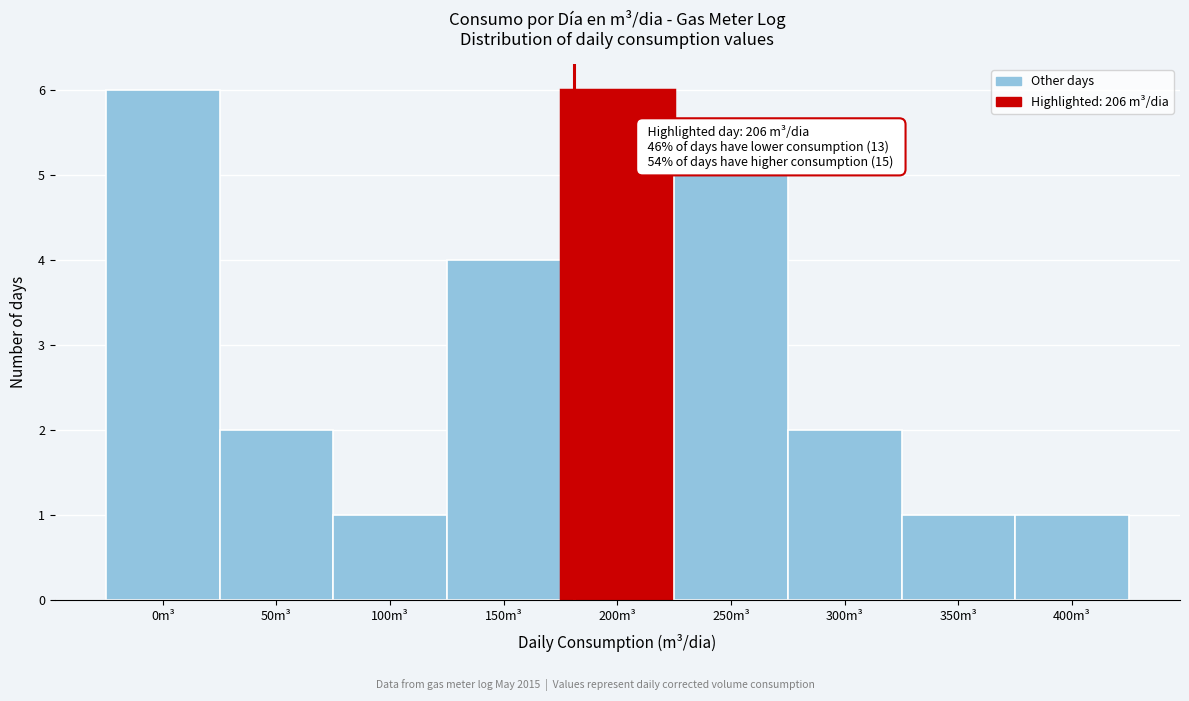

Reading right to left, transcribe all the data shown in this chart.

1	1	2	5	6	4	1	2	6